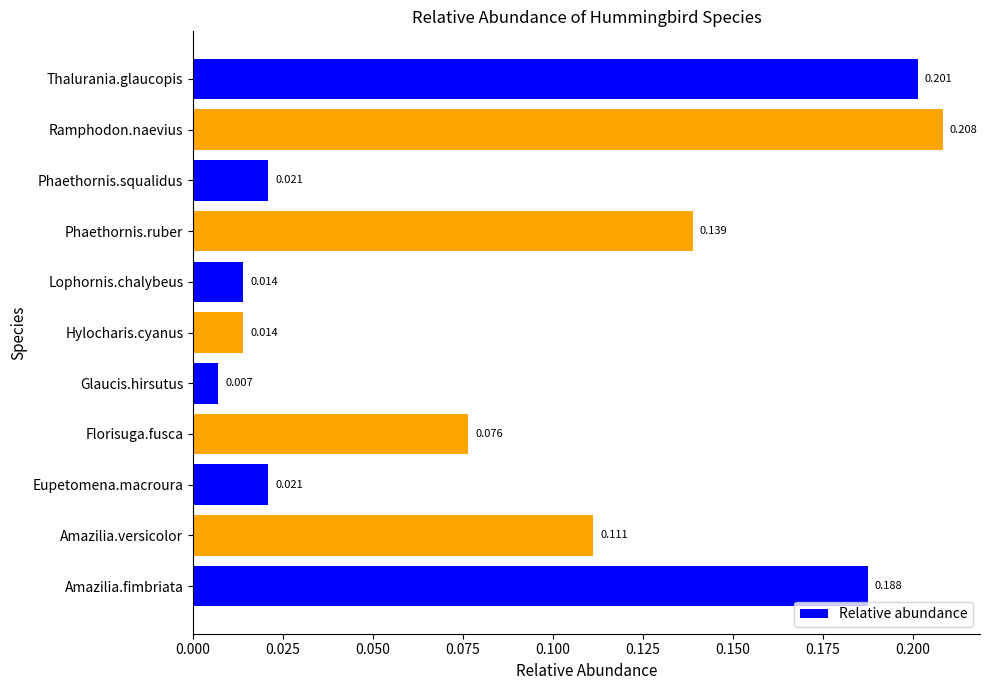

Where is the data nearest to the value 0?

Glaucis.hirsutus